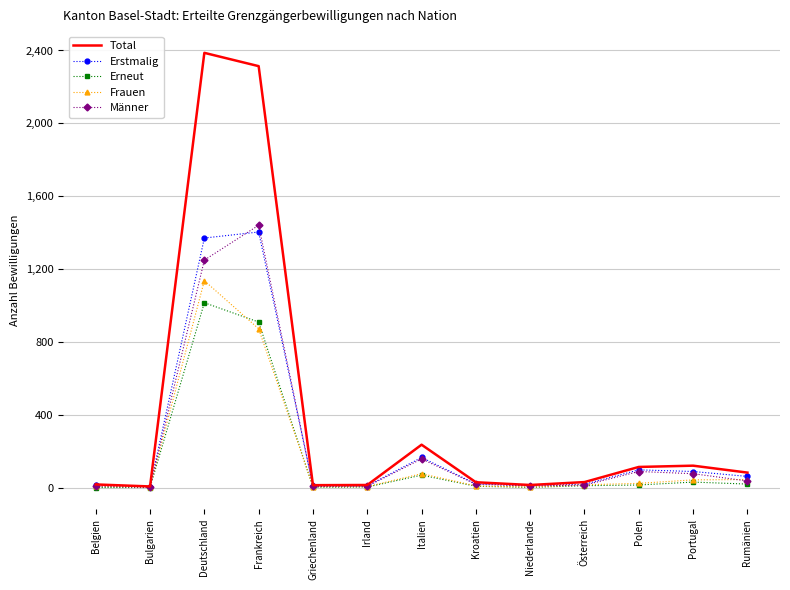

What are all the series names shown in the legend?

Total, Erstmalig, Erneut, Frauen, Männer